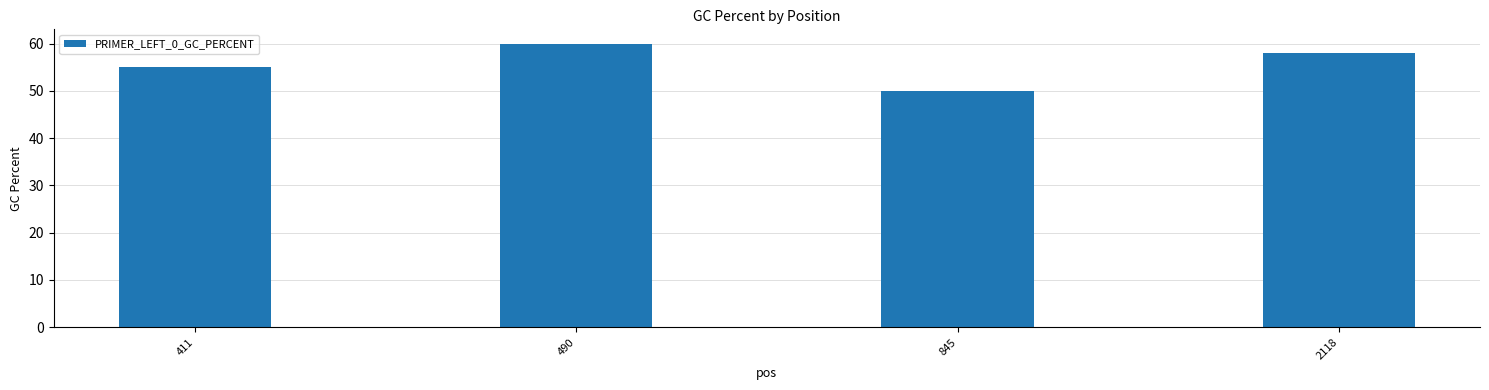

At which category does the chart reach its minimum across all series?

845